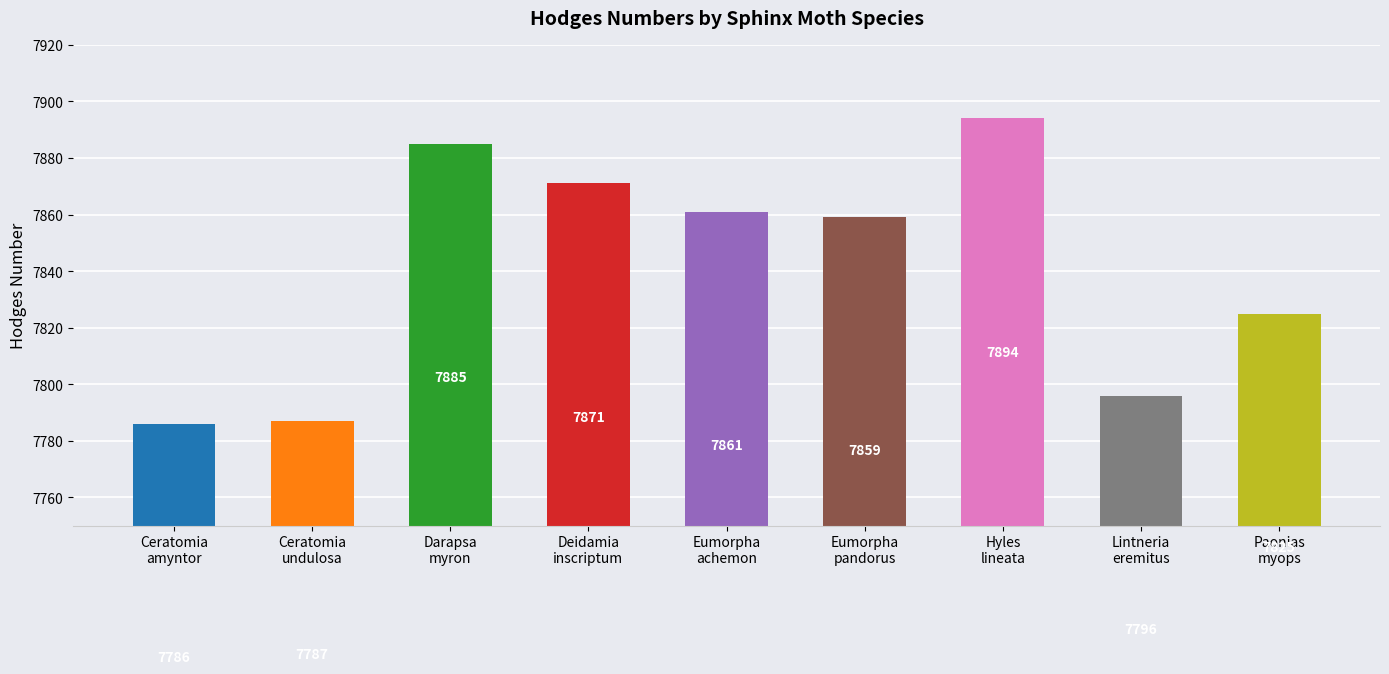

What position from the left is Darapsa
myron?

3